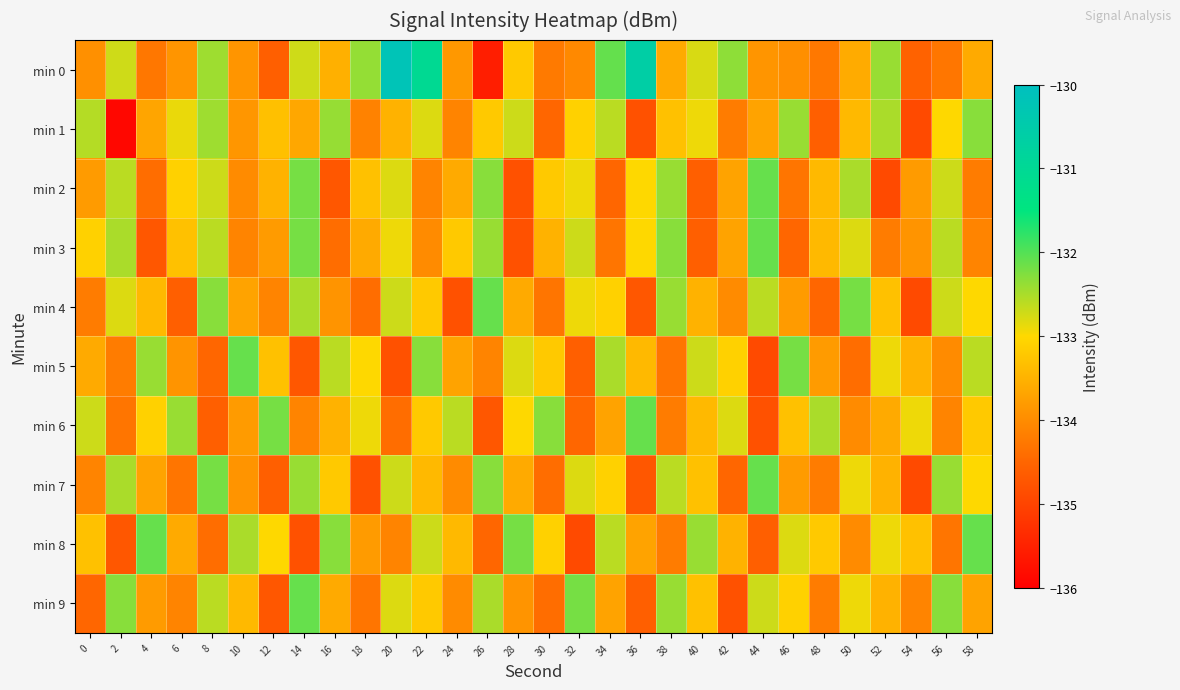

Which series has the largest total across all categories?

min 0